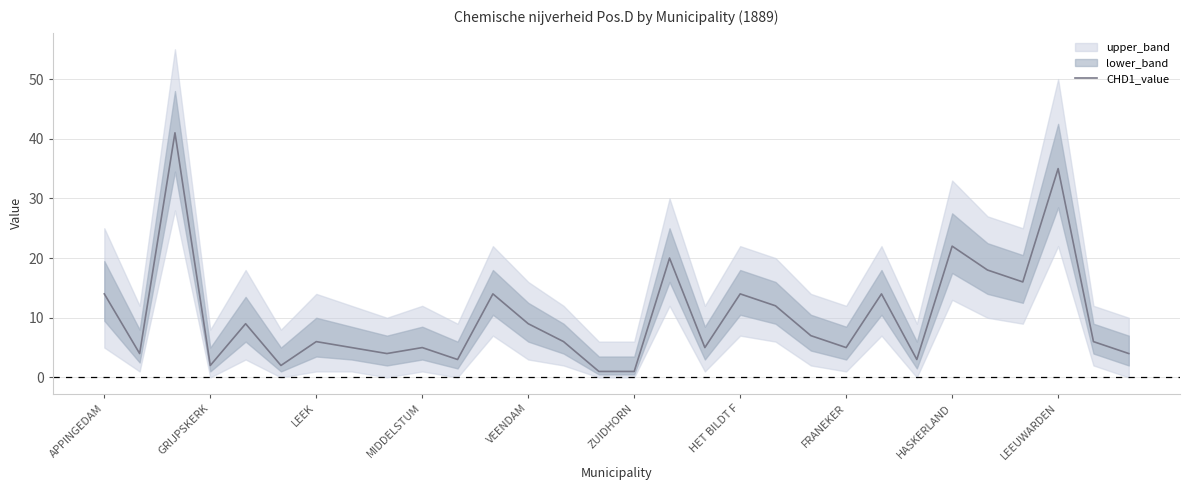

The CHD1_value series shows 22 at HASKERLAND. True or false?

True